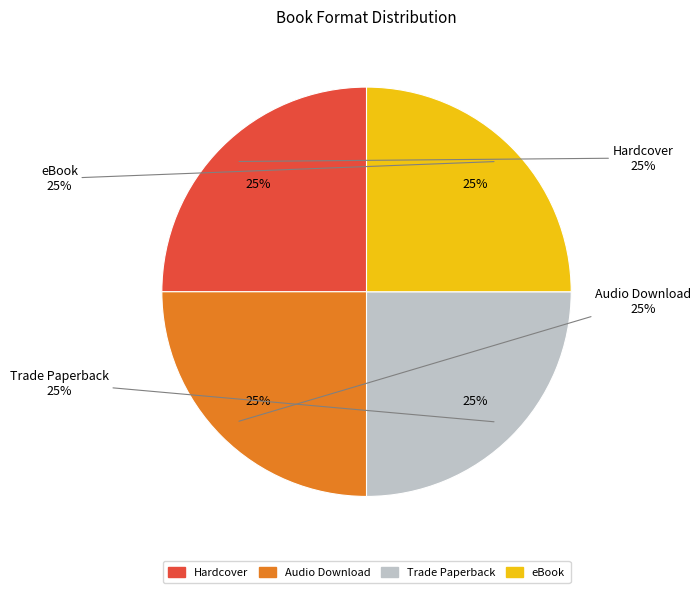

Is it true that Hardcover is 38% of the pie?

False